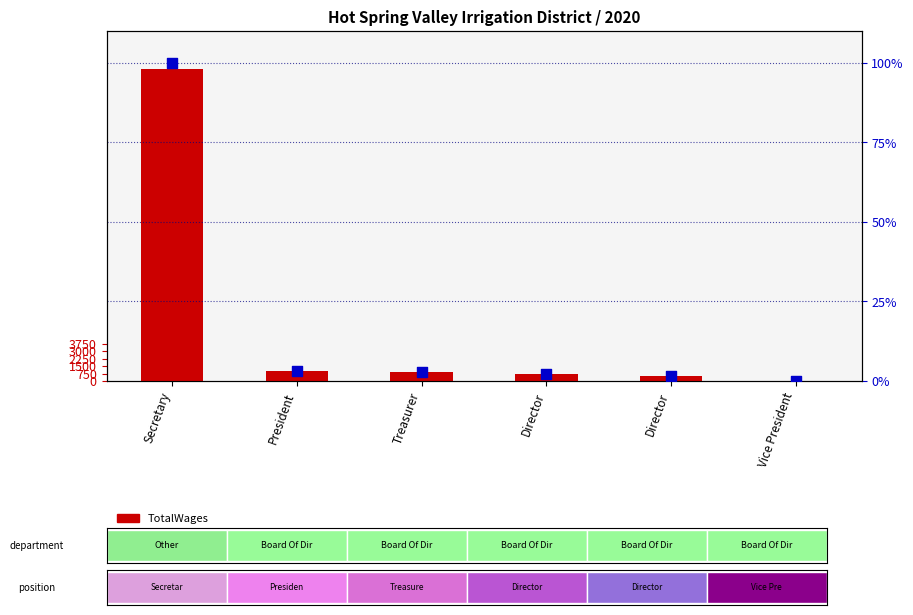

Which series reaches the minimum Y coordinate?

TotalWages